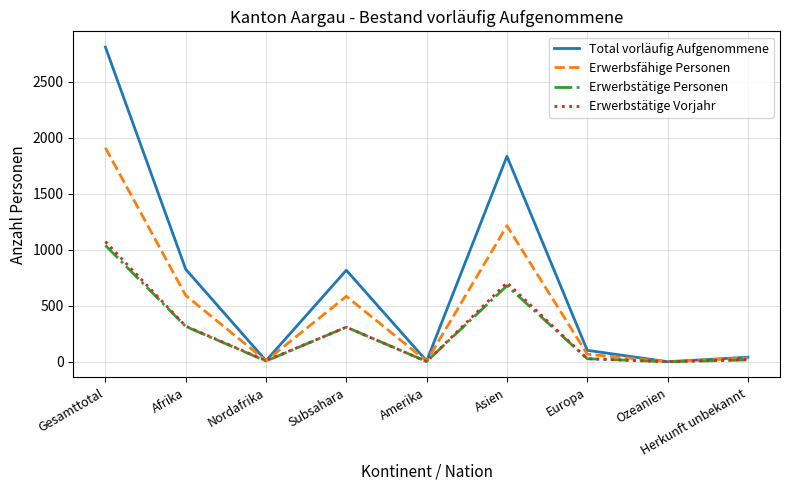

Where is the first local minimum for Total vorläufig Aufgenommene?

Nordafrika